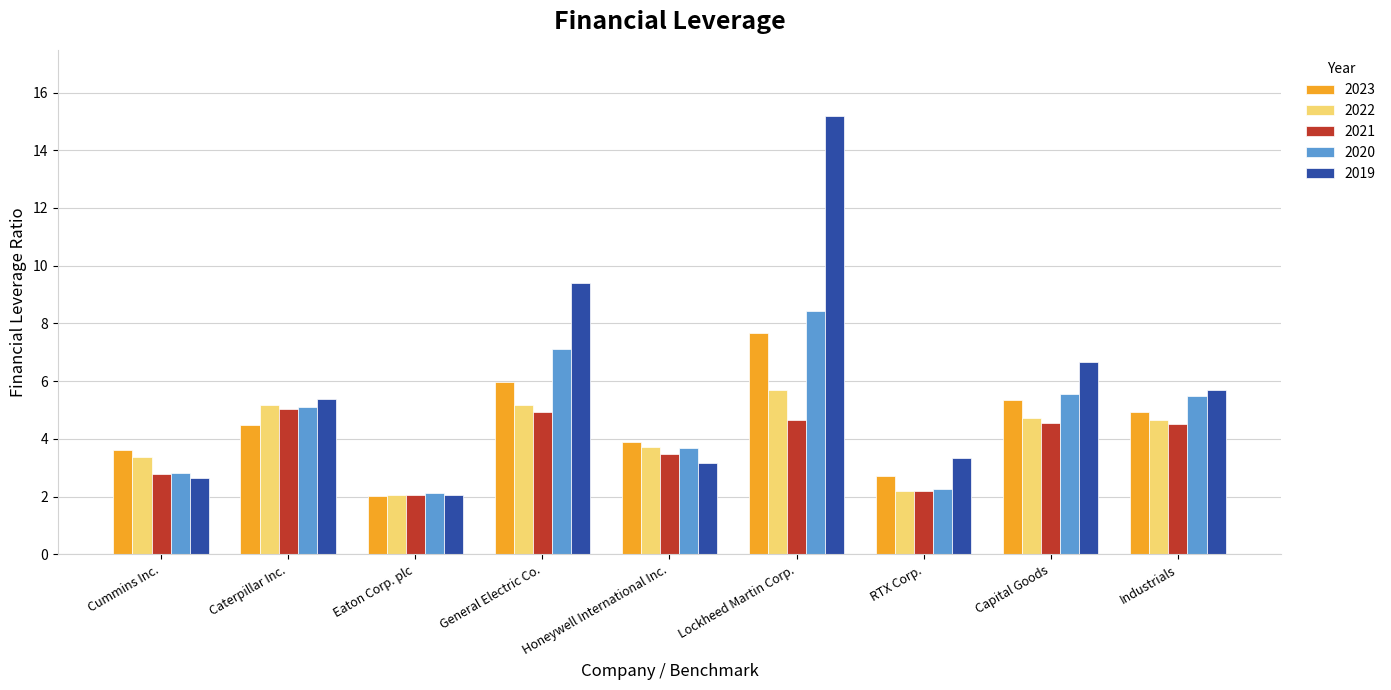

Which series changed the most between Honeywell International Inc. and Lockheed Martin Corp.?

2019